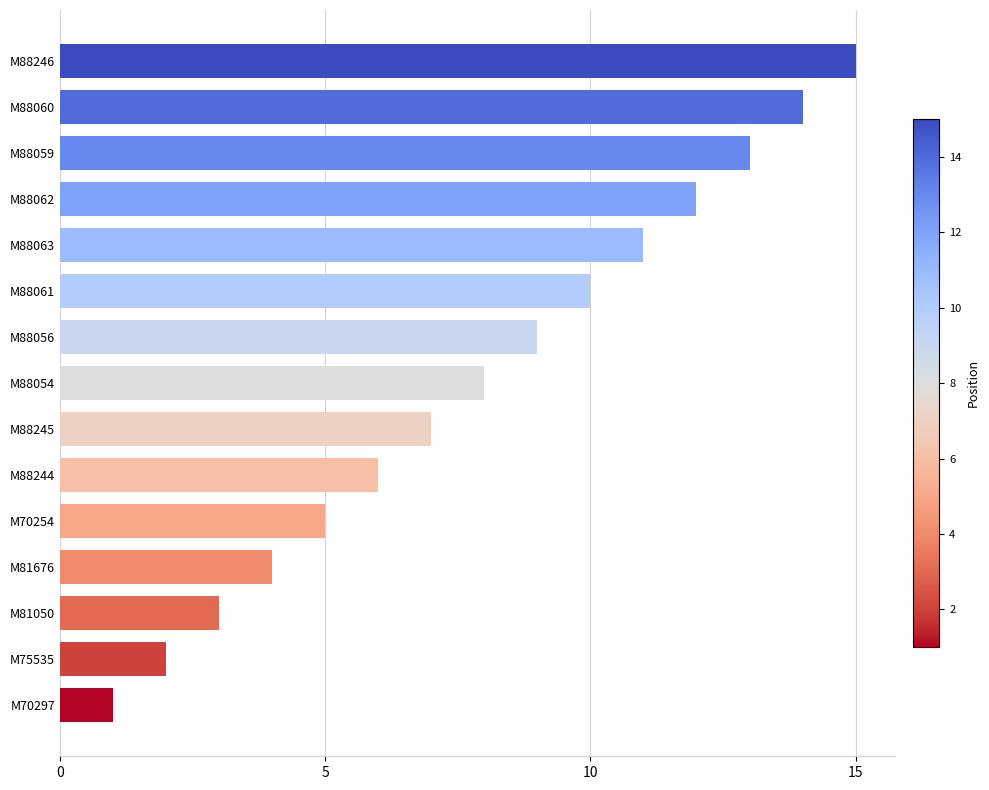

How many values are below 8?

7